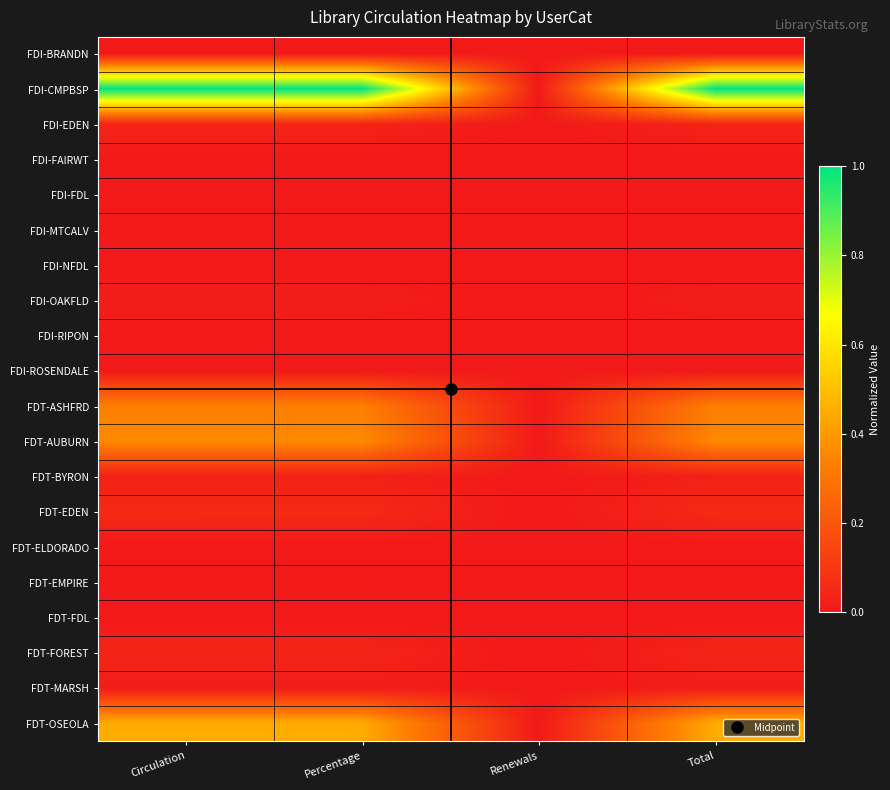

At how many categories does at least one series exceed 0?

3